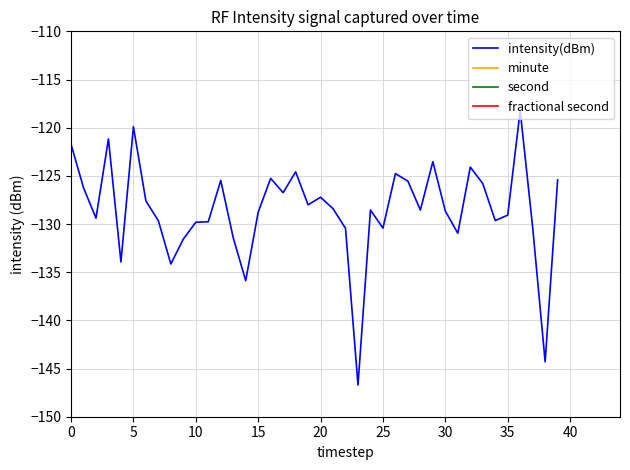

What is the lowest value of the intensity(dBm) series?

-146.7